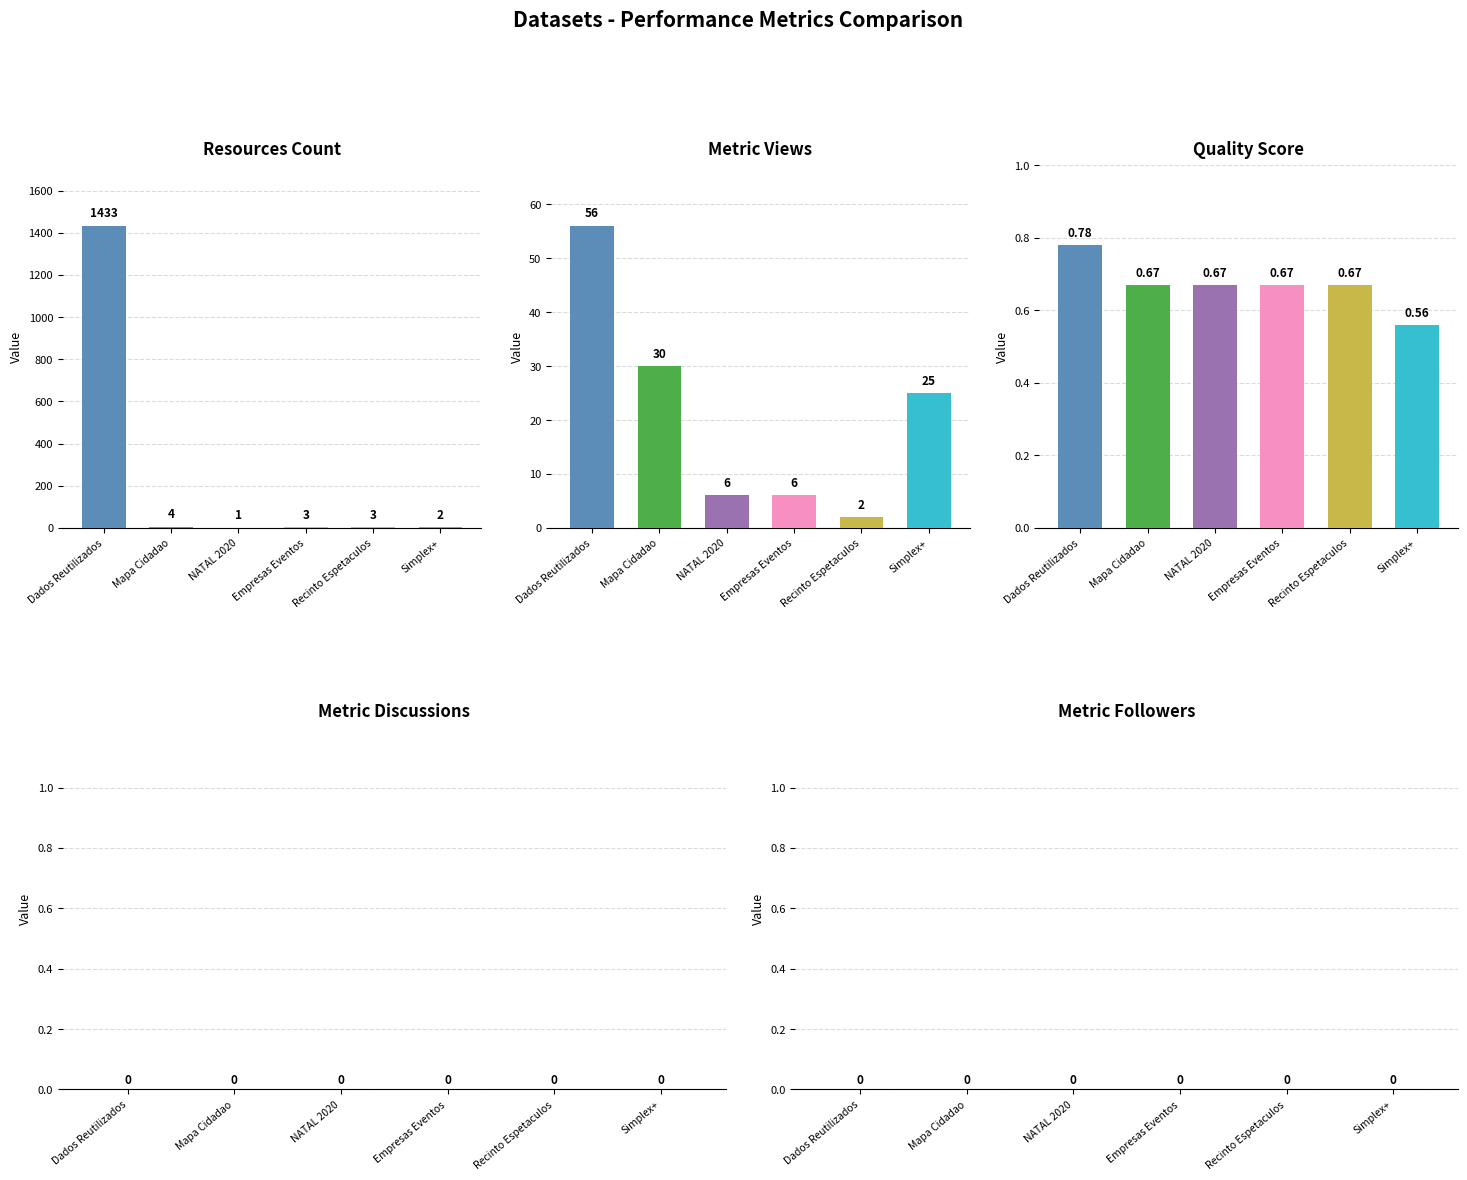

Which category has the highest value in the Metric Followers series?

Dados Reutilizados